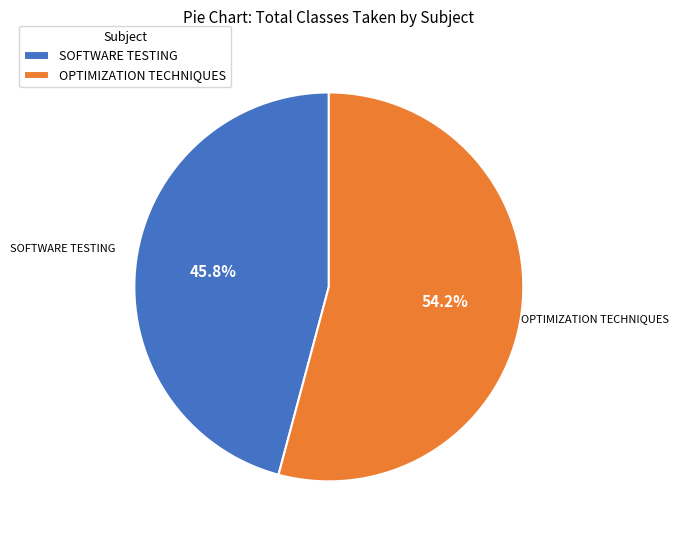

Count the number of slices in the pie.

2